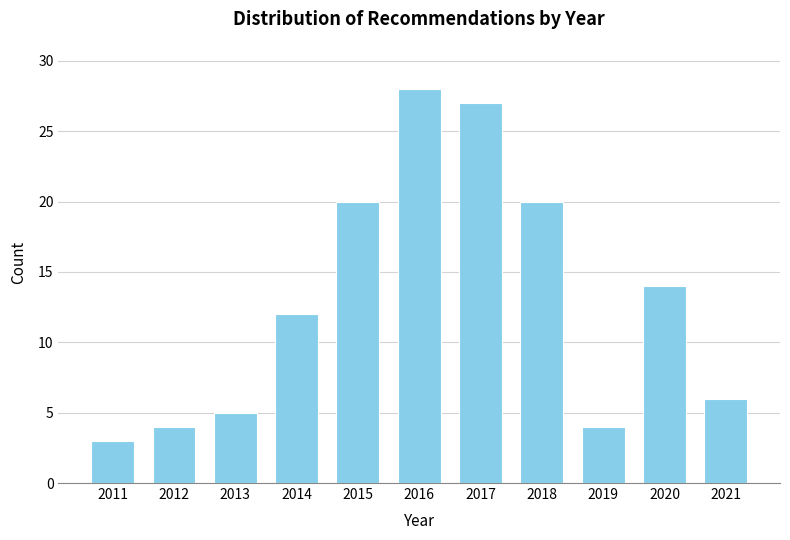

Reading left to right, list all the values displayed in this chart.

2011=3	2012=4	2013=5	2014=12	2015=20	2016=28	2017=27	2018=20	2019=4	2020=14	2021=6